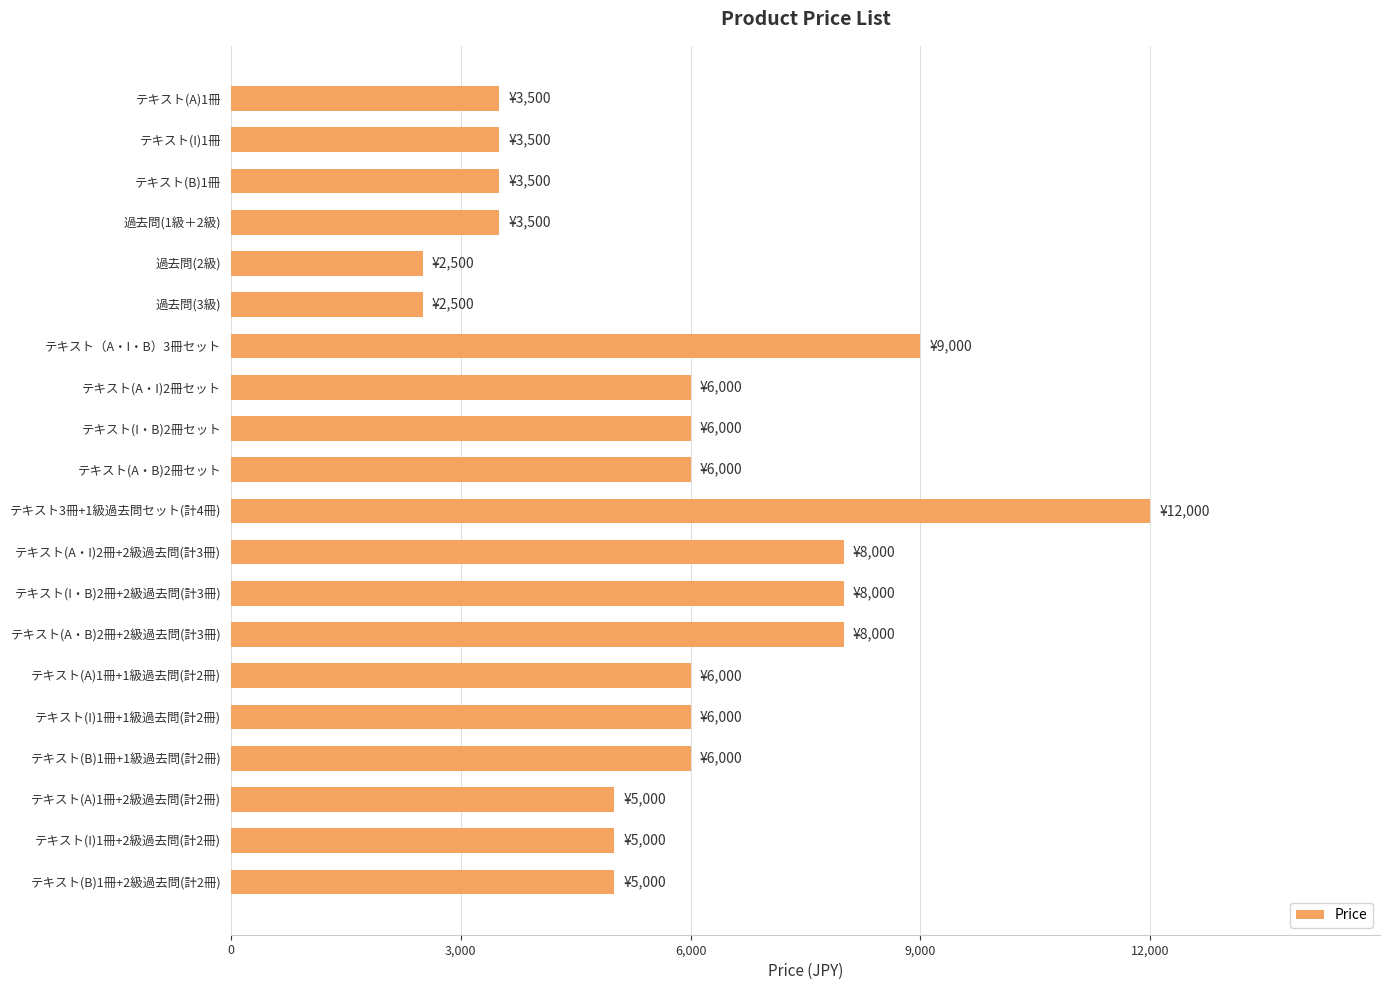

What is the minimum value shown in the chart?

2500